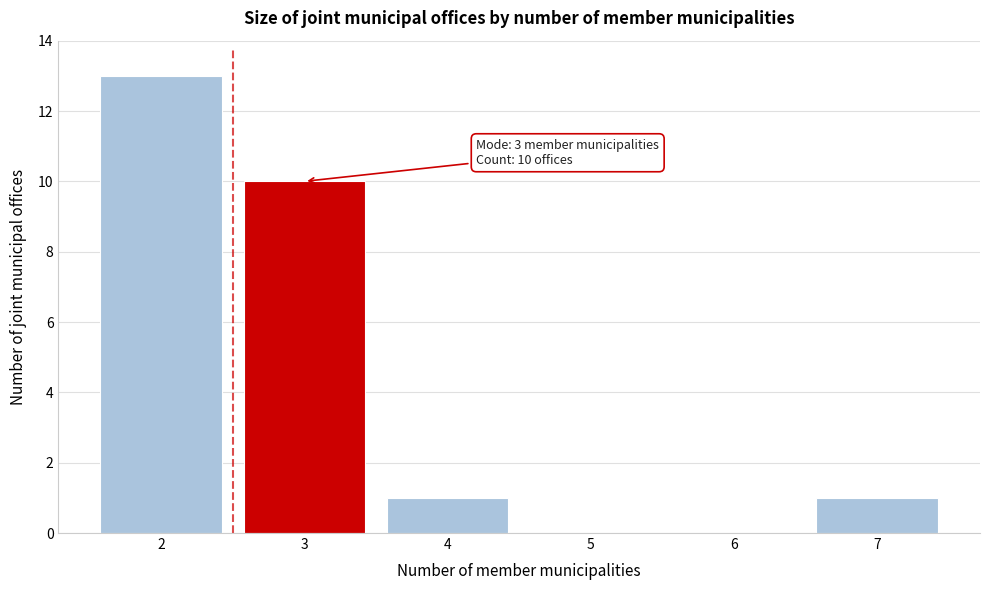

Over which range of the x-axis is the bar tallest?

1.5 to 2.5